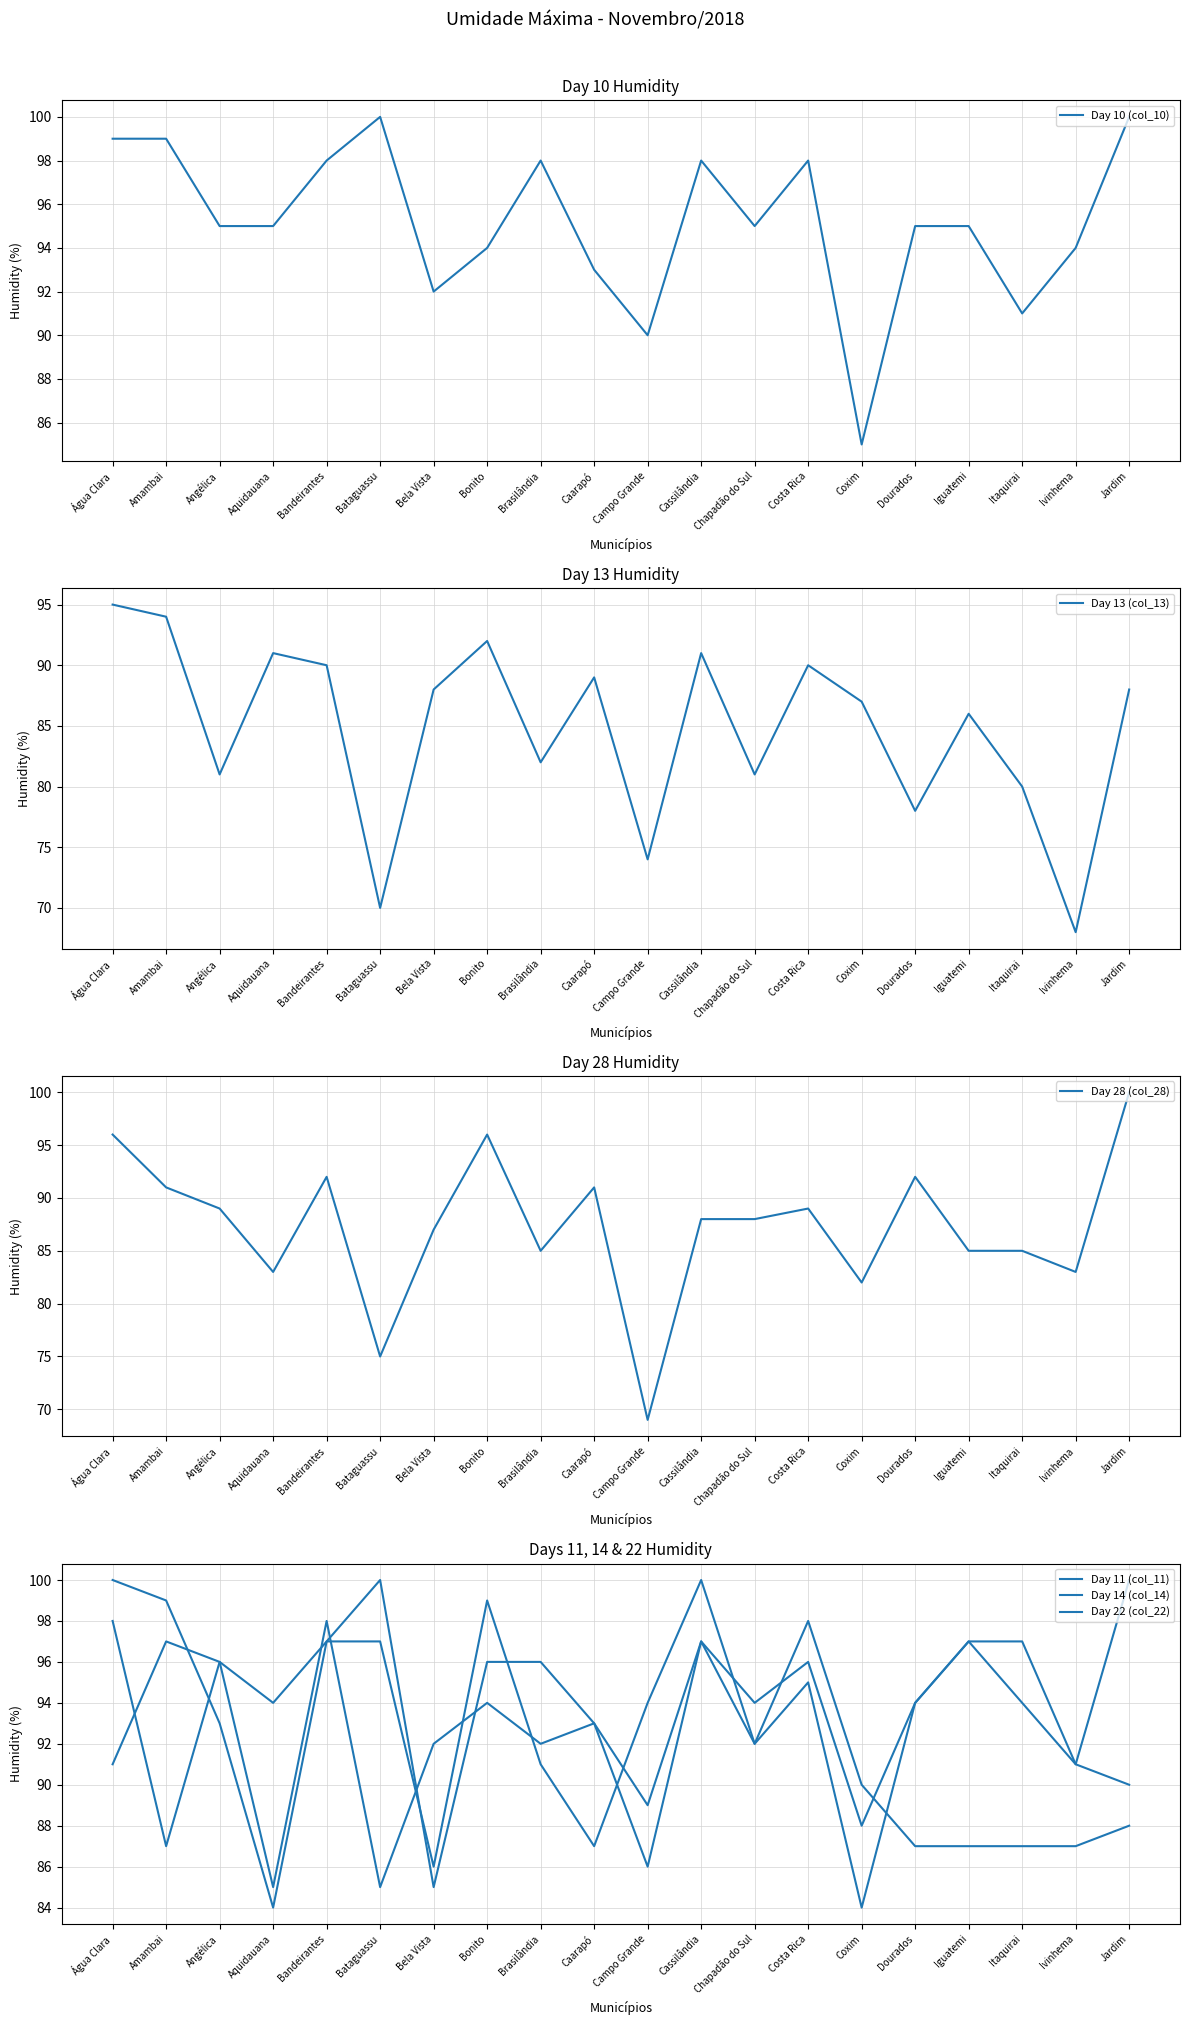

Between Costa Rica and Chapadão do Sul, which is larger?

Costa Rica